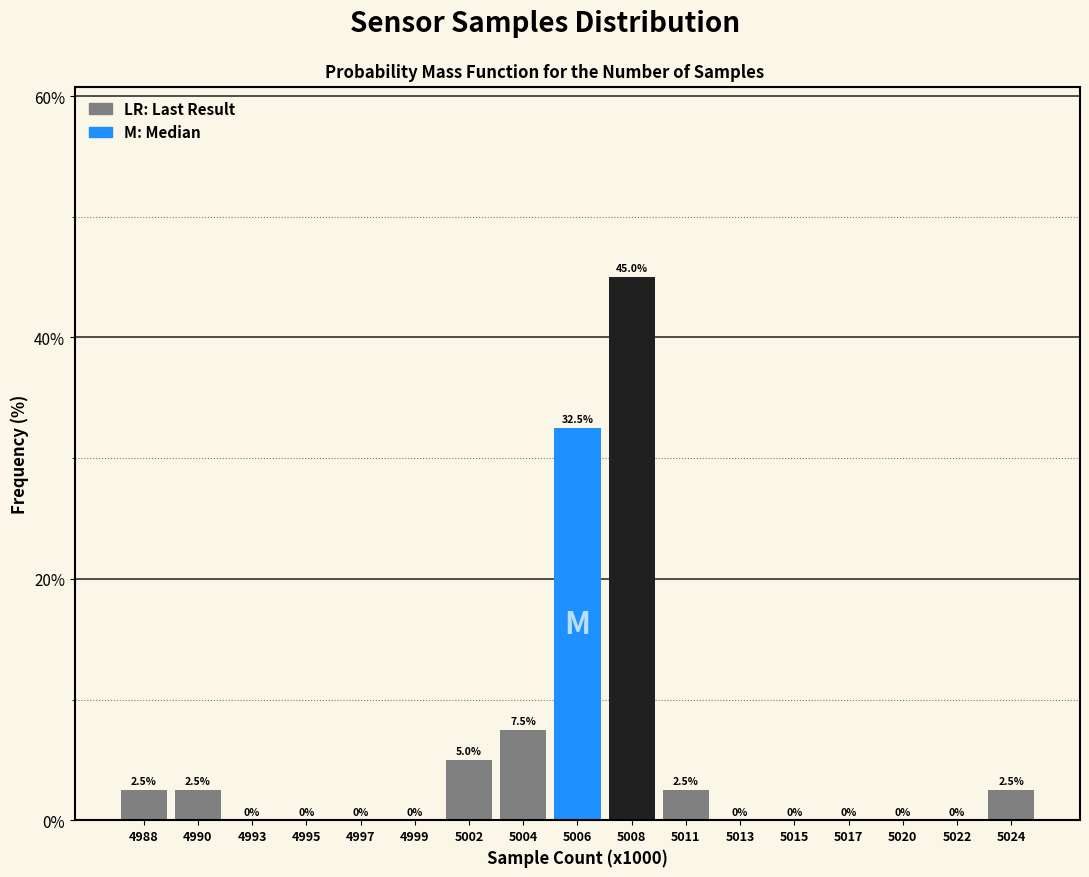

Reading left to right, transcribe all the data shown in this chart.

4988=2.5	4990=2.5	4993=0.0	4995=0.0	4997=0.0	4999=0.0	5002=5.0	5004=7.5	5006=32.5	5008=45.0	5011=2.5	5013=0.0	5015=0.0	5017=0.0	5020=0.0	5022=0.0	5024=2.5